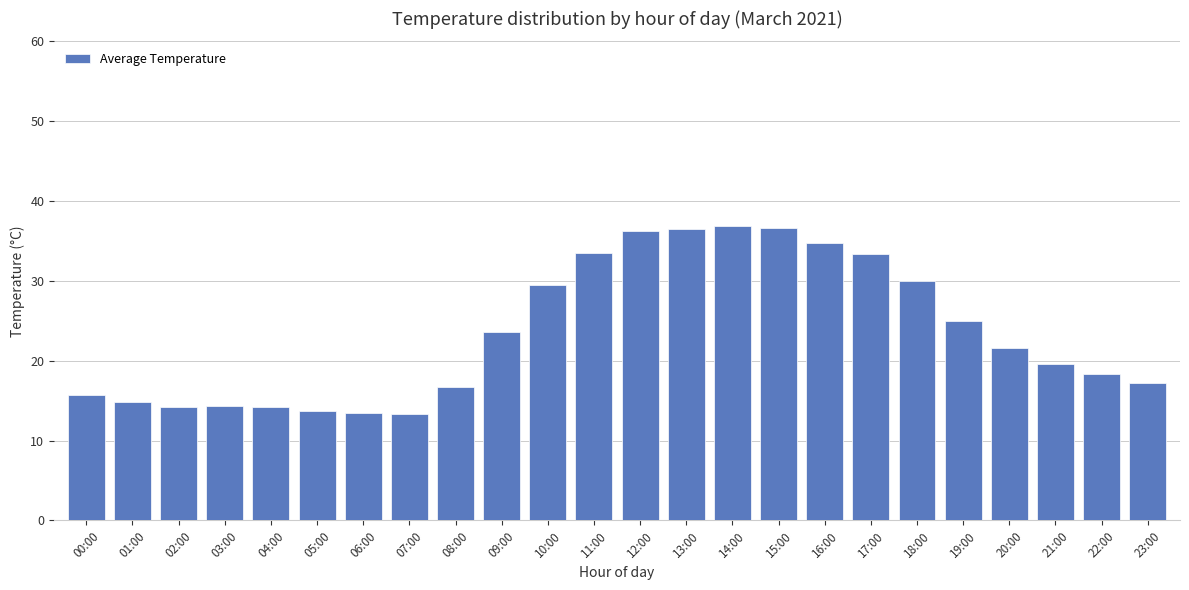

Does the chart contain stacked bars?

No